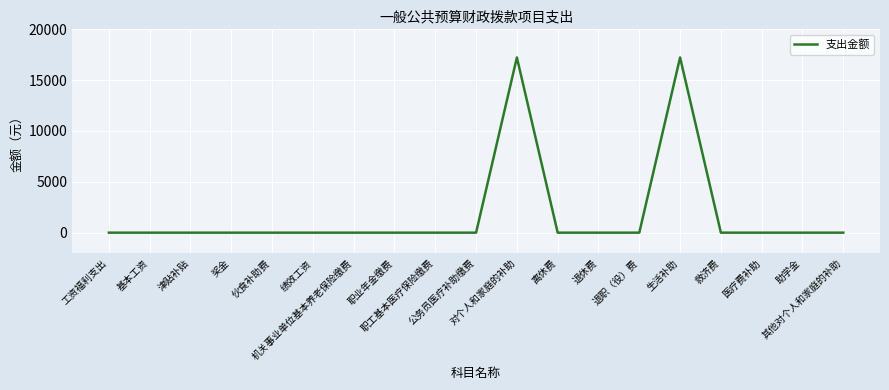

What is the greatest value displayed?

17232